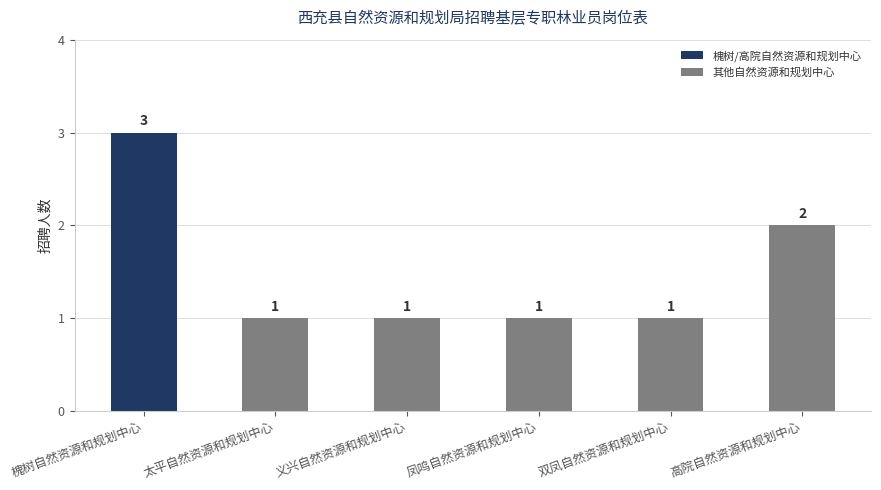

How many data points does each series have?

6